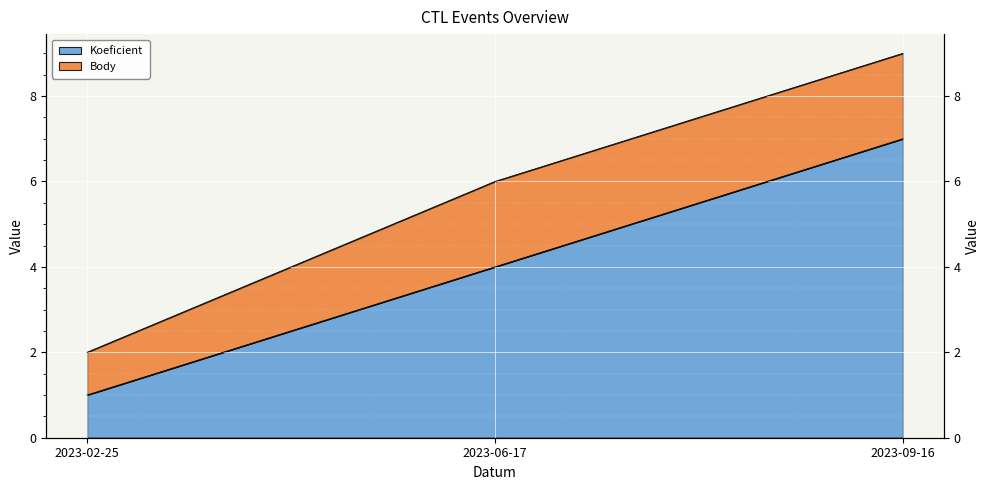

What is the sum of the values at 2023-06-17 and 2023-09-16?

11